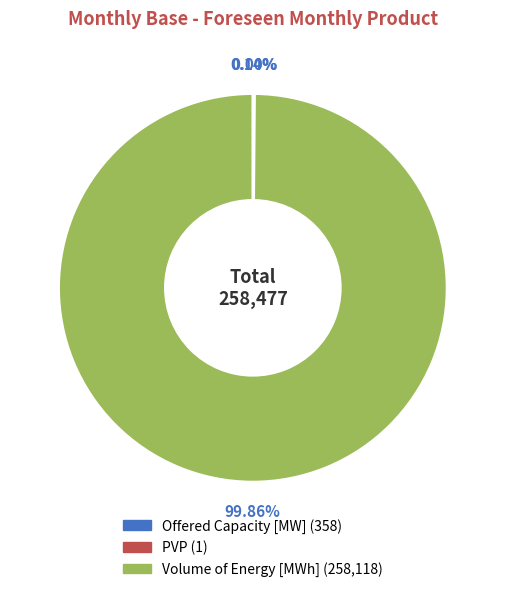

Which slice is the largest?

Volume of Energy [MWh]